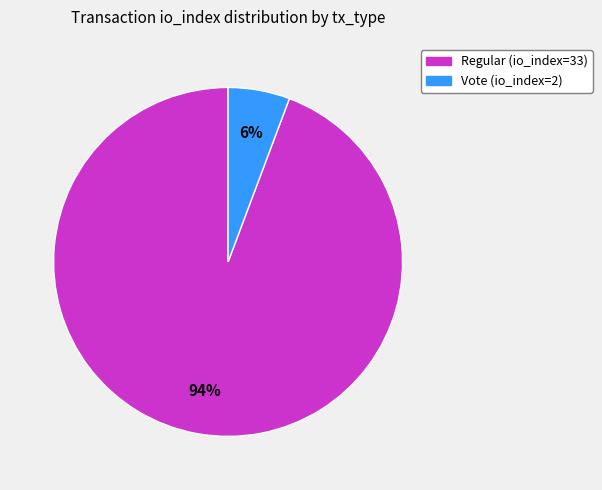

To the nearest percent, what is the average slice percentage?

50%